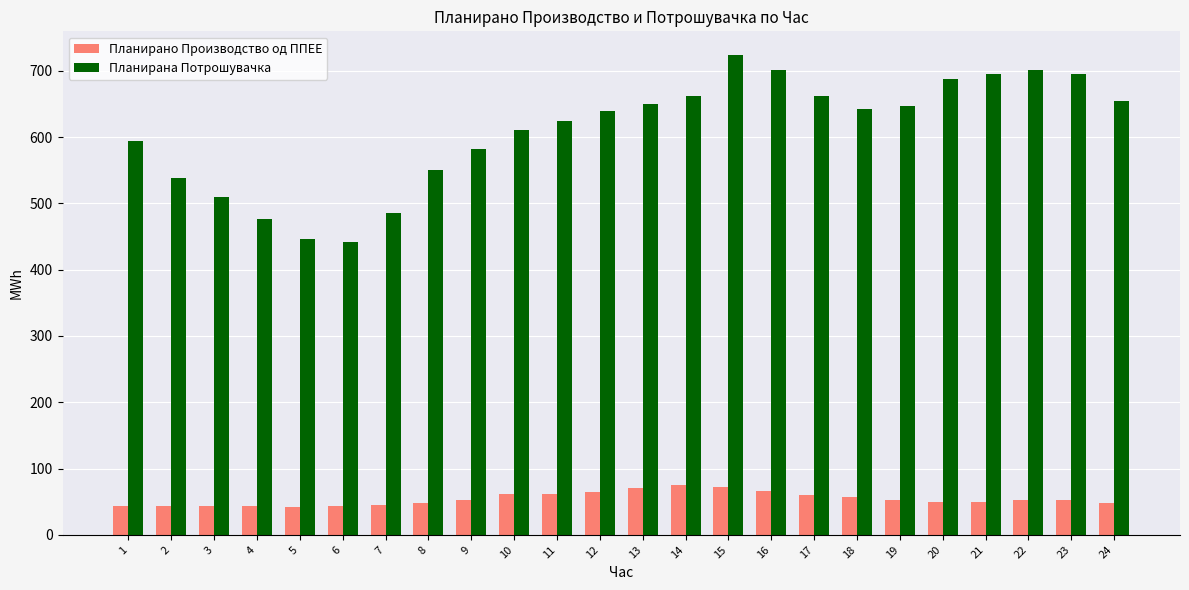

The Планирано Производство од ППЕЕ series shows 52.1 at 23. True or false?

True